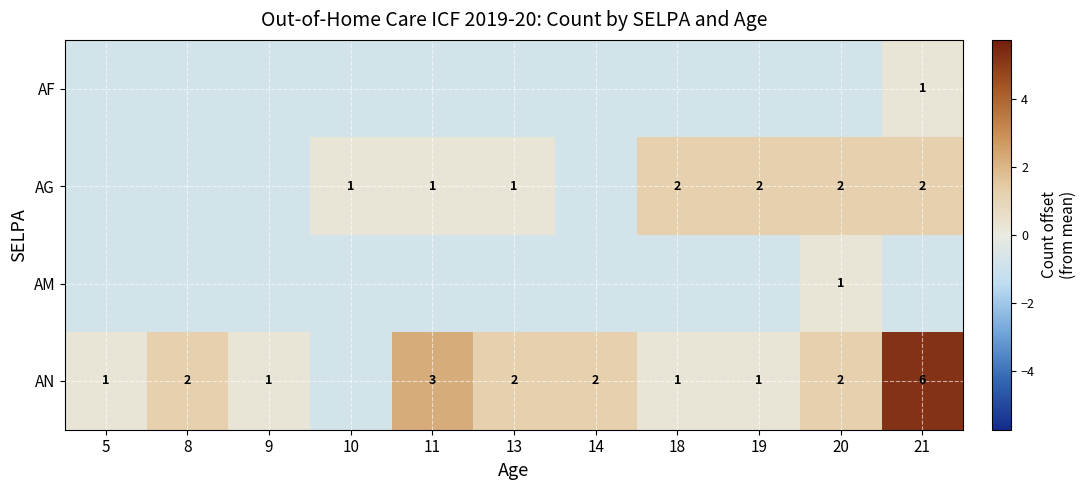

Which label corresponds to the smallest value in the chart?

5